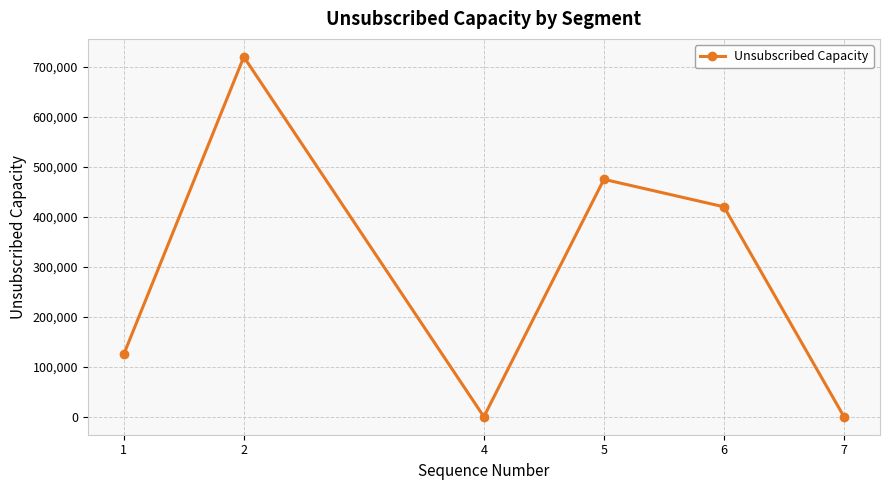

At which label does the data first exceed 420000?

2